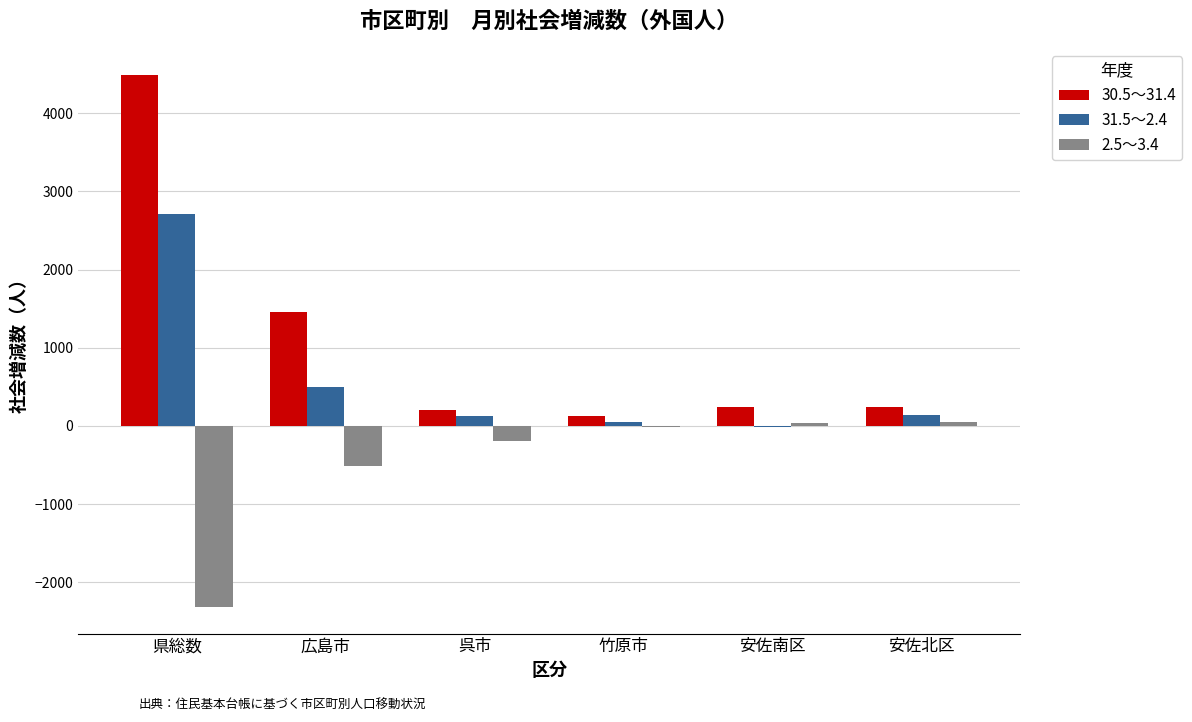

At which category is the sum across all series the highest?

県総数